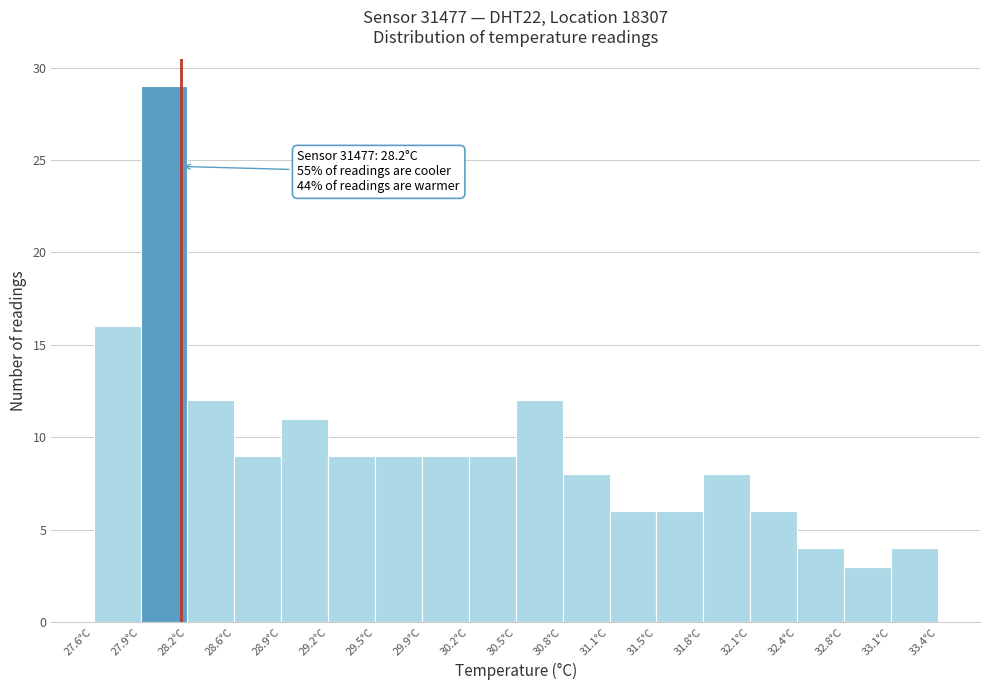

Over which range of the x-axis is the bar tallest?

27.90 to 28.25